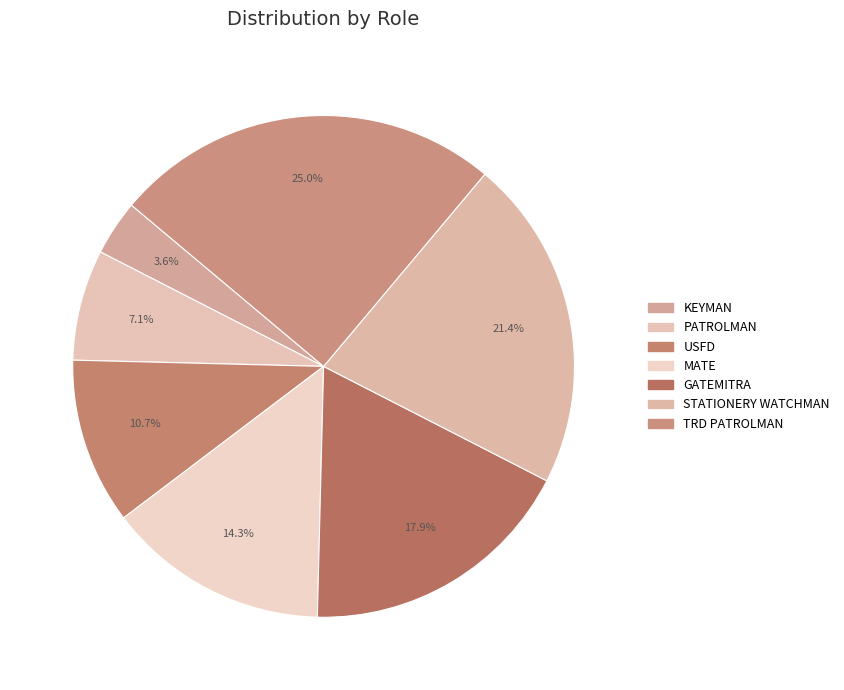

How many segments does this pie chart have?

7